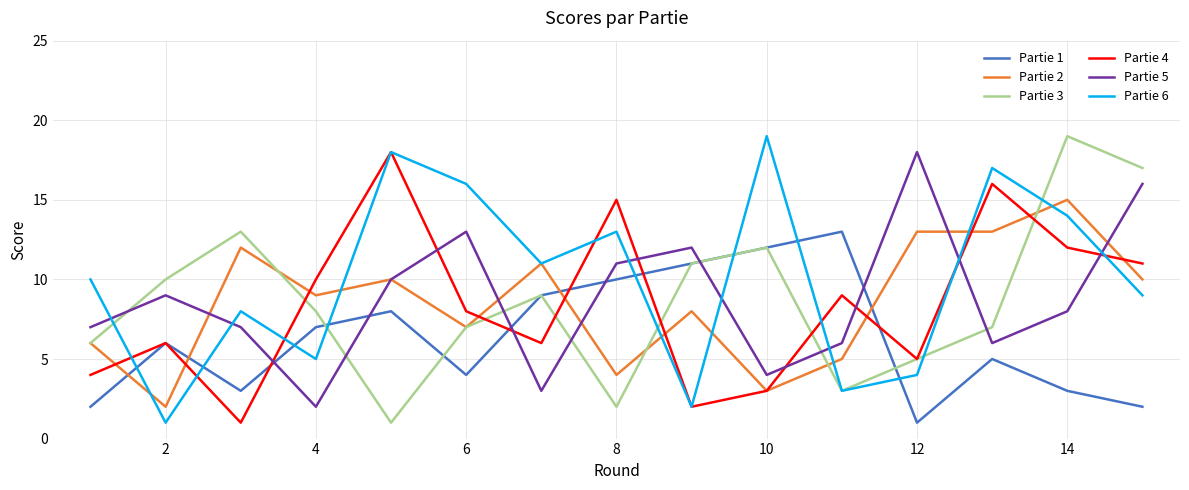

Where does the Partie 5 series first go above 8?

2